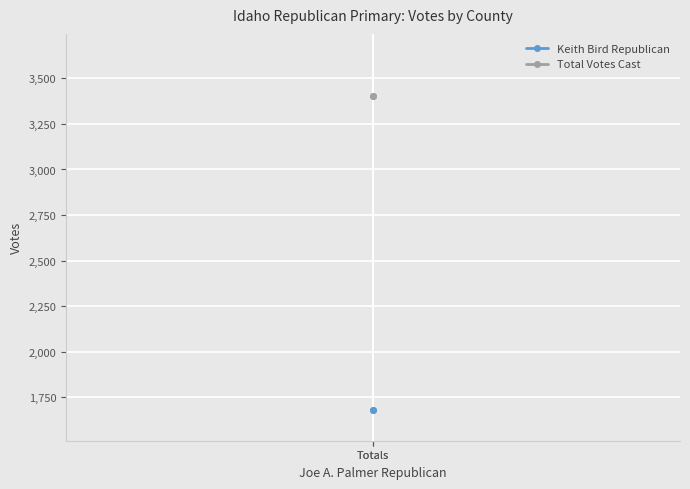

Rank the categories by Keith Bird Republican value from highest to lowest.

Totals, Totals